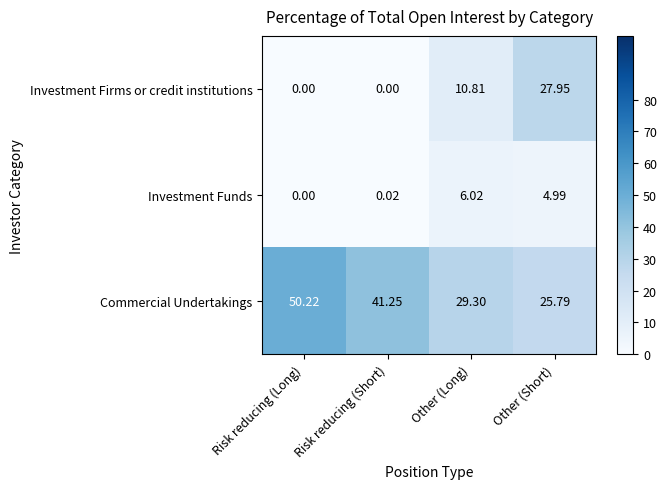

Rank the series by their maximum value, from lowest to highest.

Investment Funds, Investment Firms or credit institutions, Commercial Undertakings